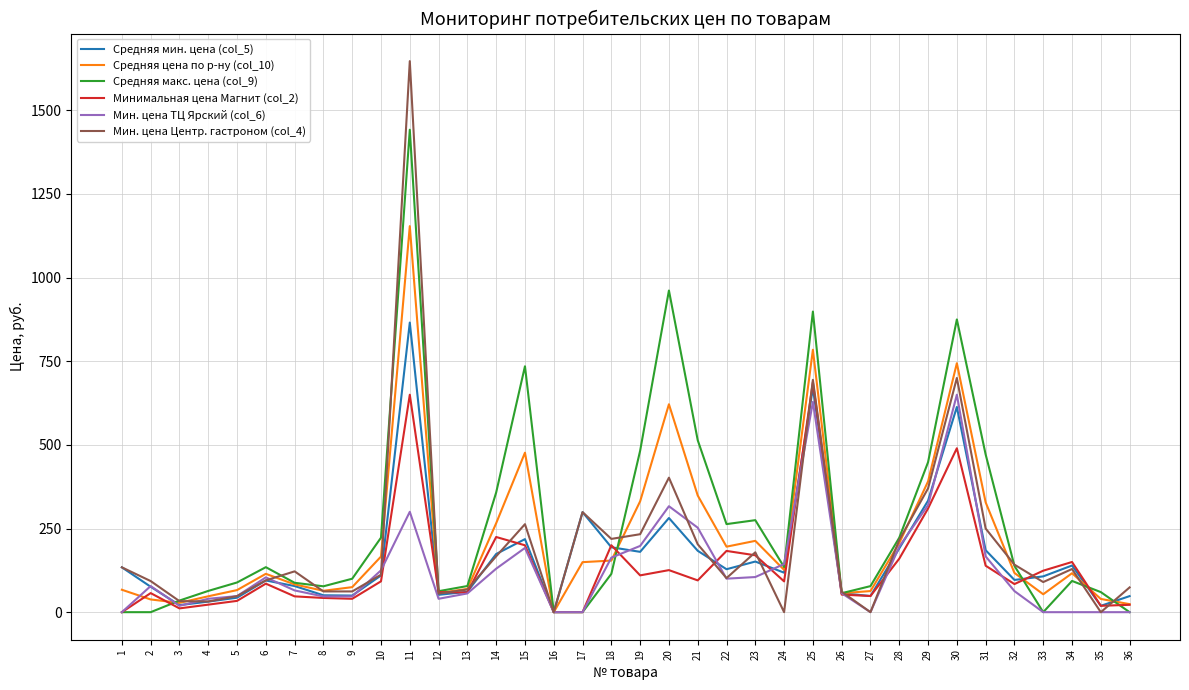

What value does the Мин. цена Центр. гастроном (col_4) series have at 10?

112.0